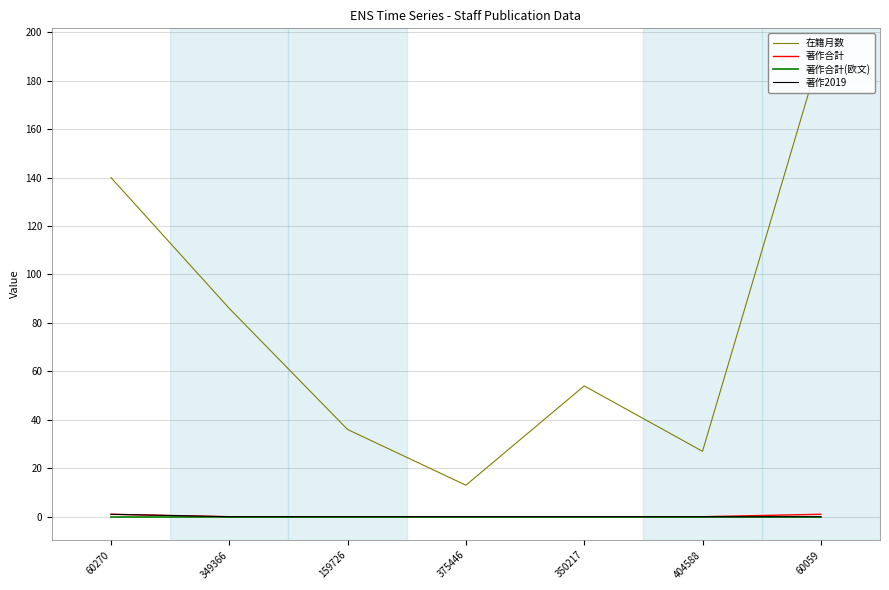

Which series has the widest spread of values?

在籍月数